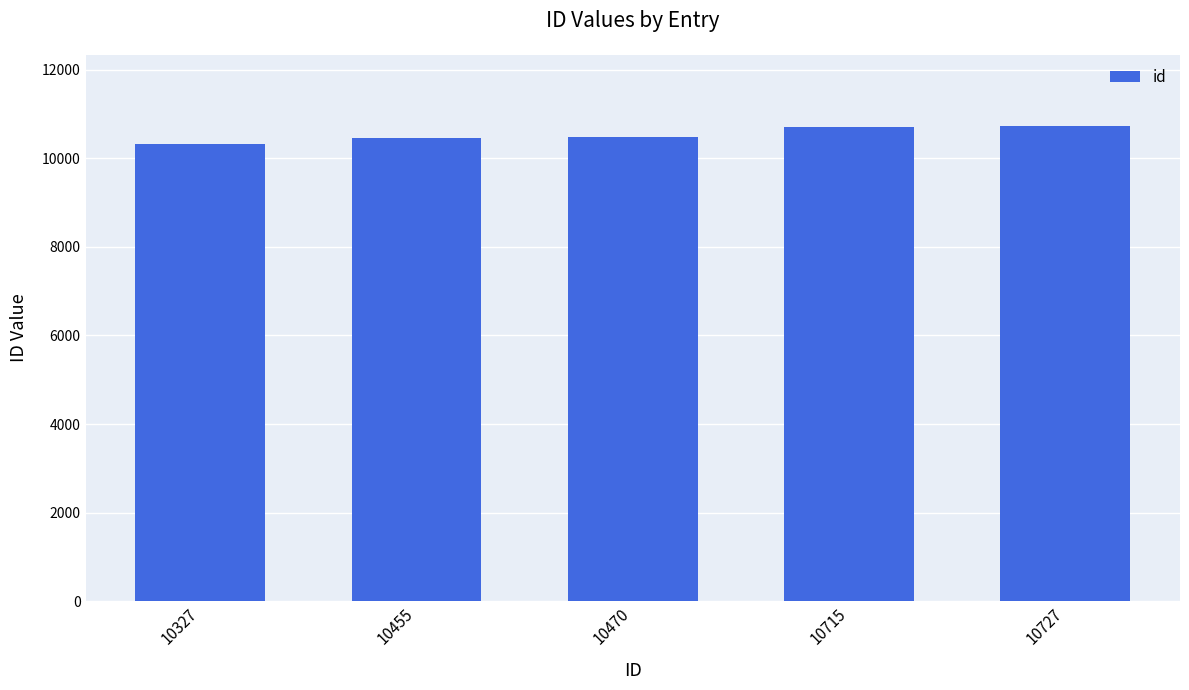

What is the change in value from 10470 to 10727?

+257